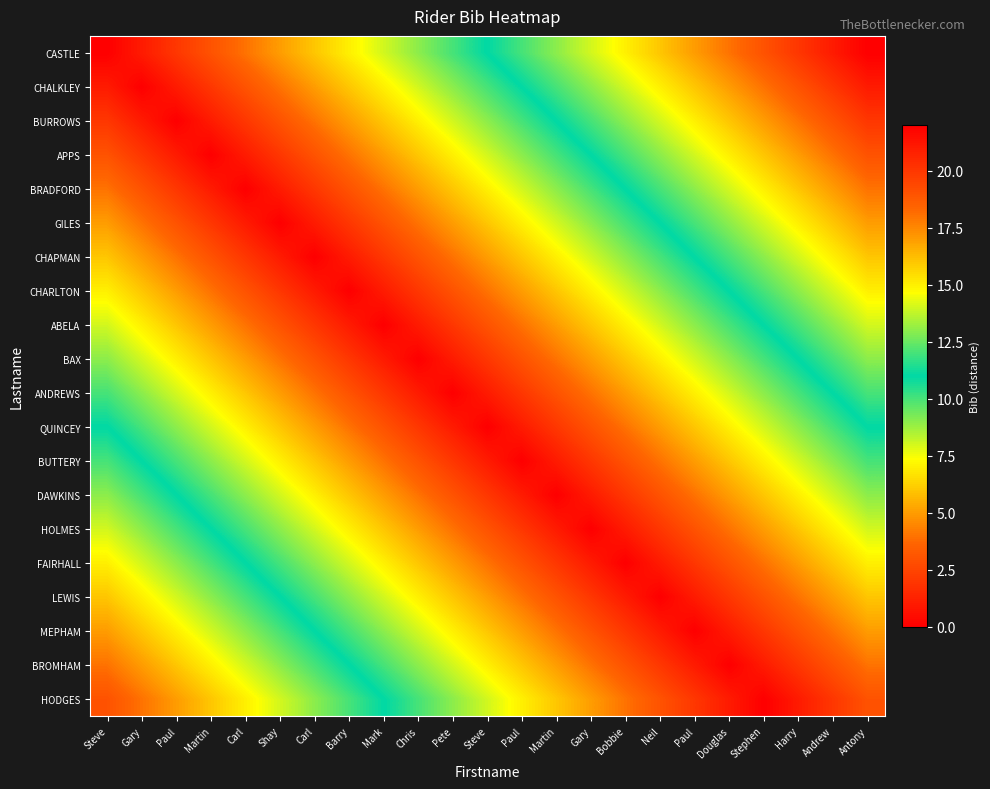

Which series has the widest spread of values?

CASTLE